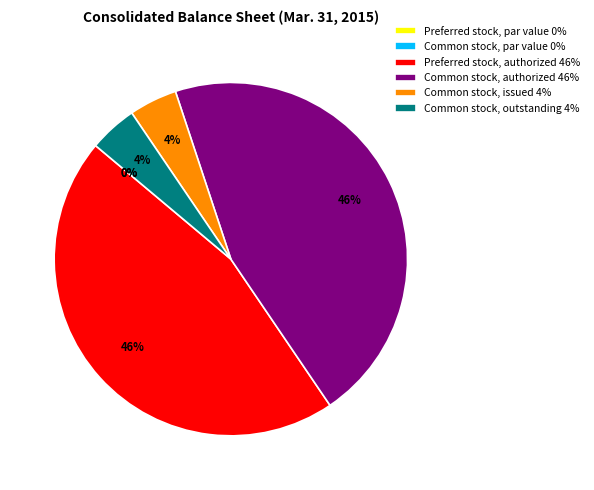

To the nearest percent, what is the average slice percentage?

17%